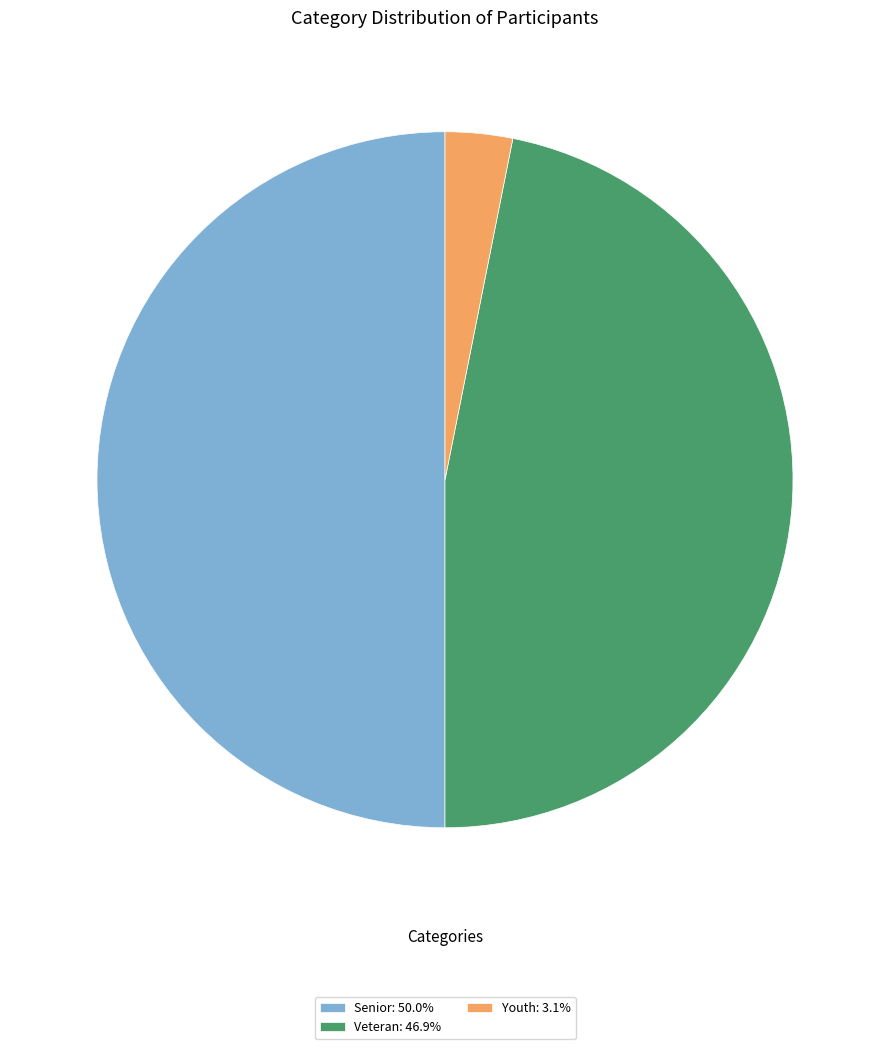

What is the smallest slice in the pie chart?

Youth